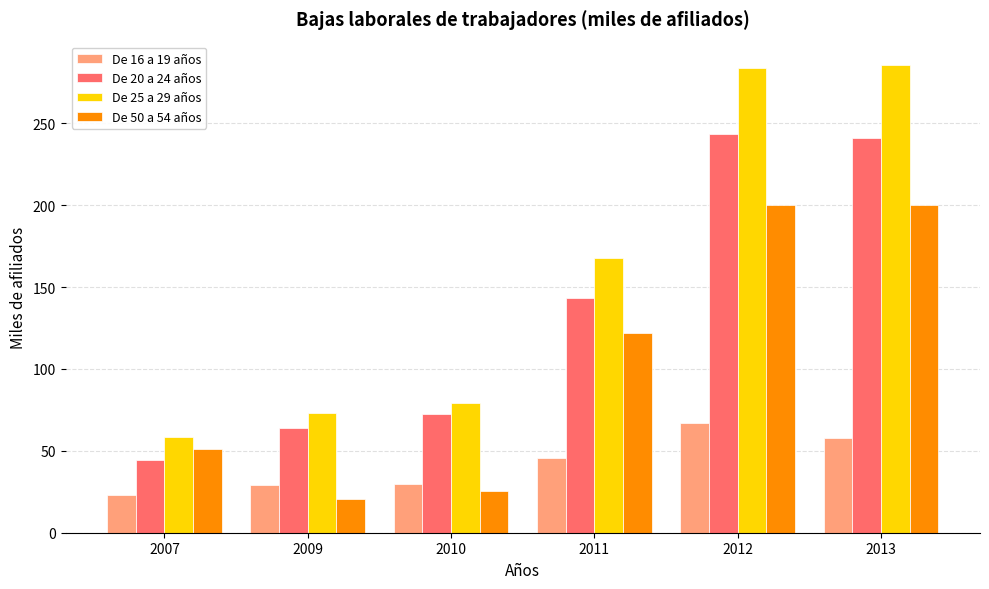

What is the average value of the De 25 a 29 años series?

158.0